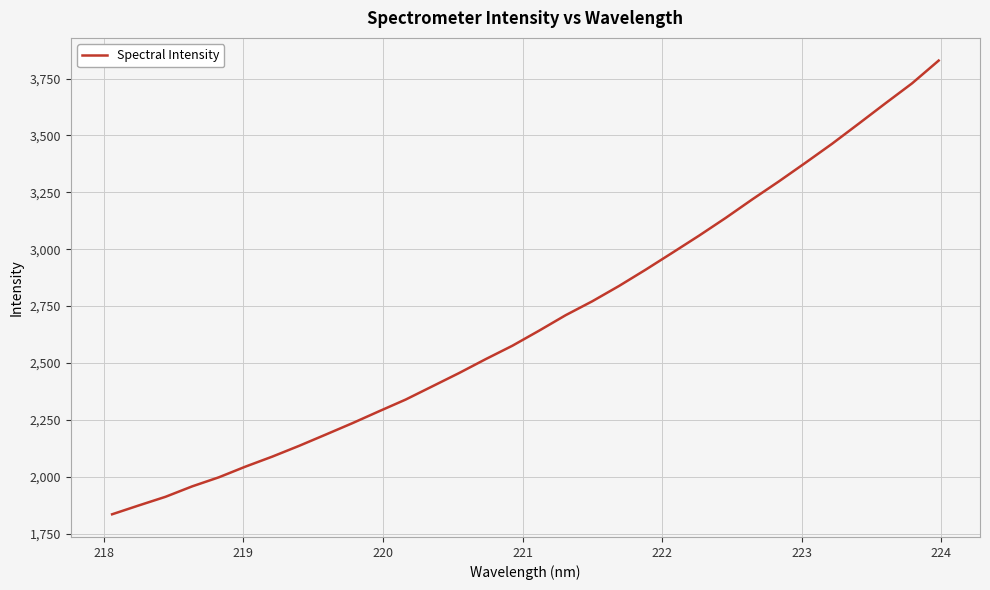

What is the maximum value shown in the chart?

3829.3